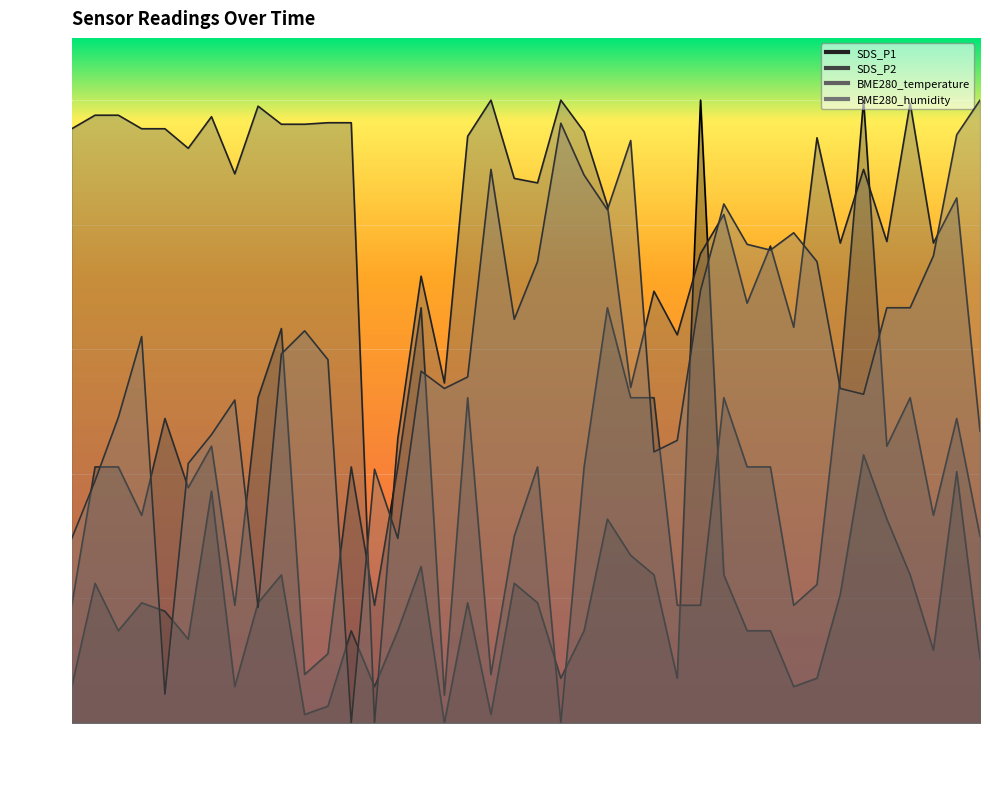

Between which two adjacent categories do SDS_P1 and BME280_humidity first intersect?

00:16 and 00:18